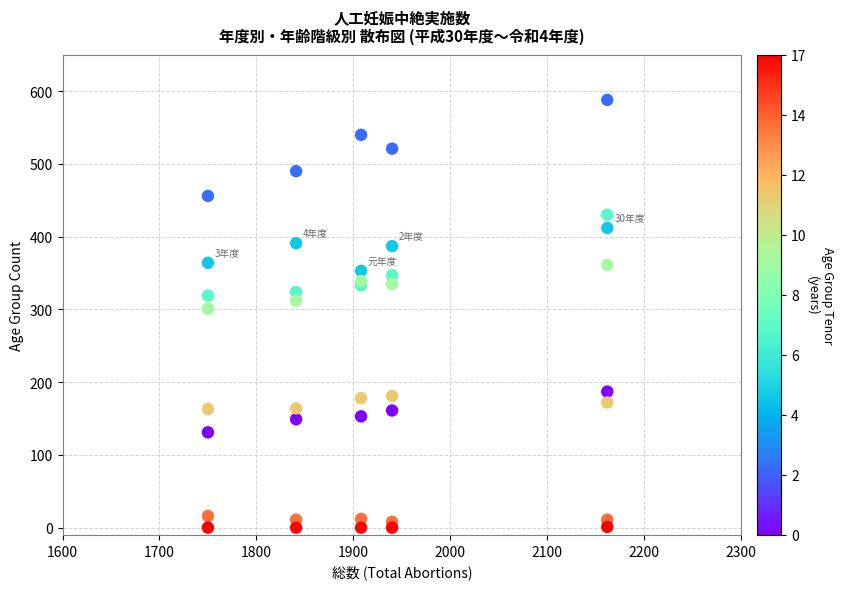

What Y value in the scatter plot is closest to 294?

301